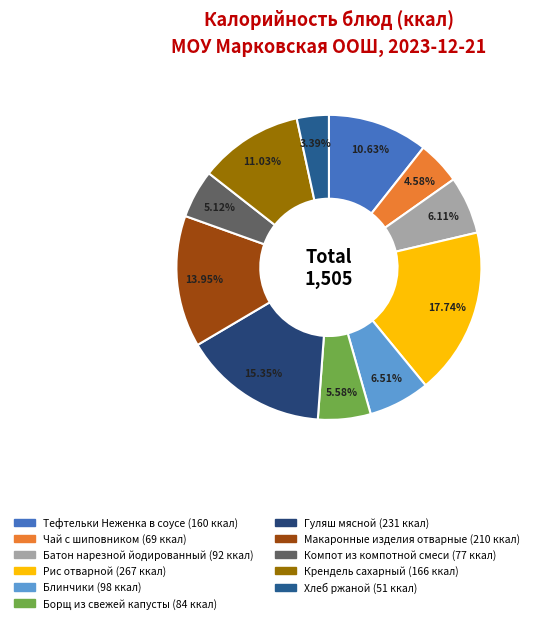

What is the largest slice in the pie chart?

Рис отварной